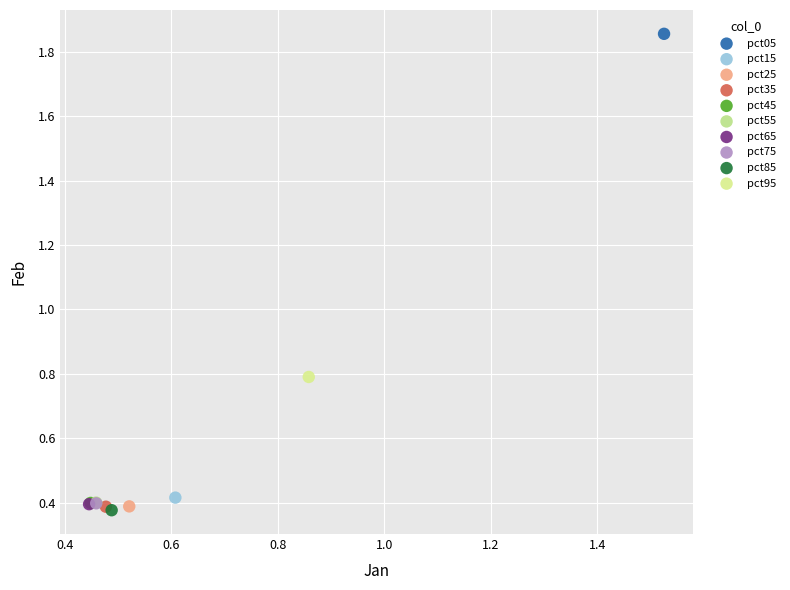

What are all the series names shown in the legend?

pct05, pct15, pct25, pct35, pct45, pct55, pct65, pct75, pct85, pct95